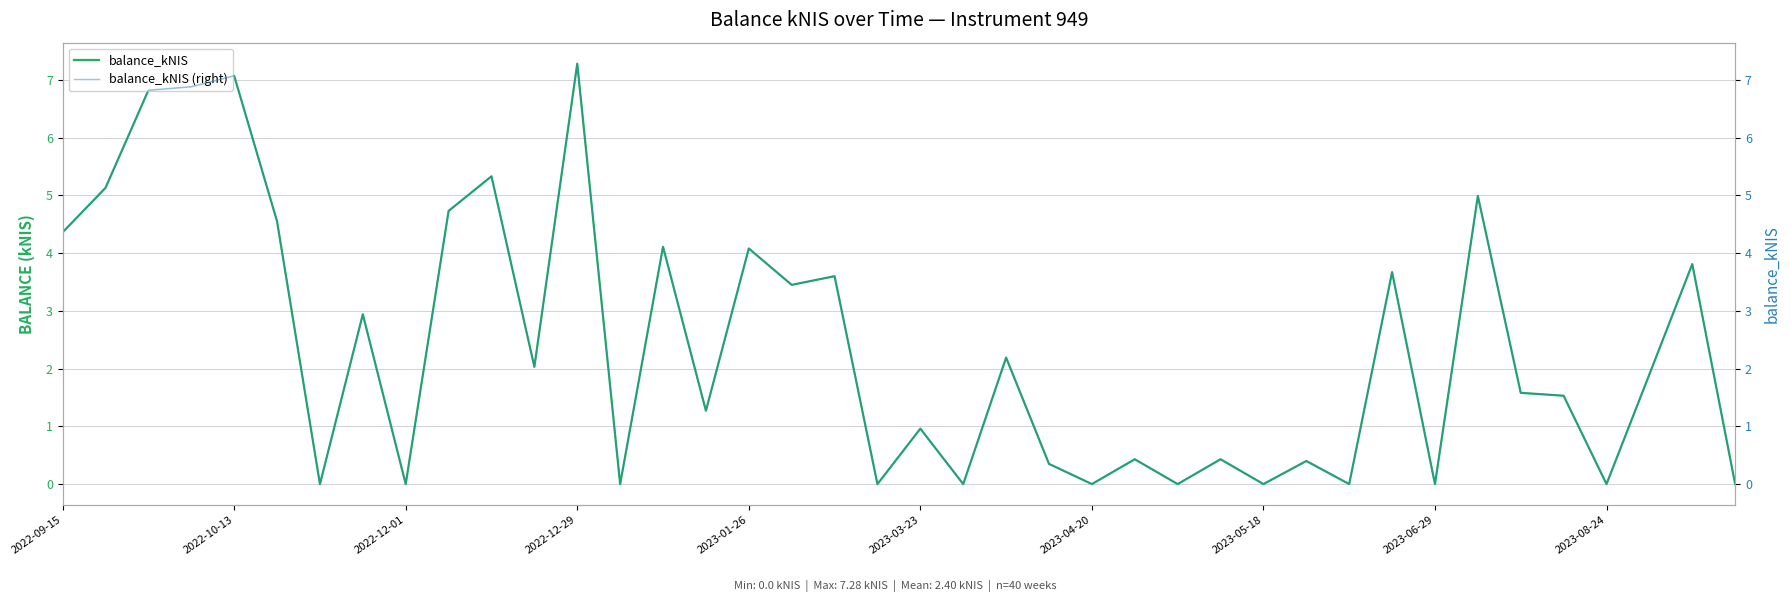

What is the label of the 7th point from the right?

33